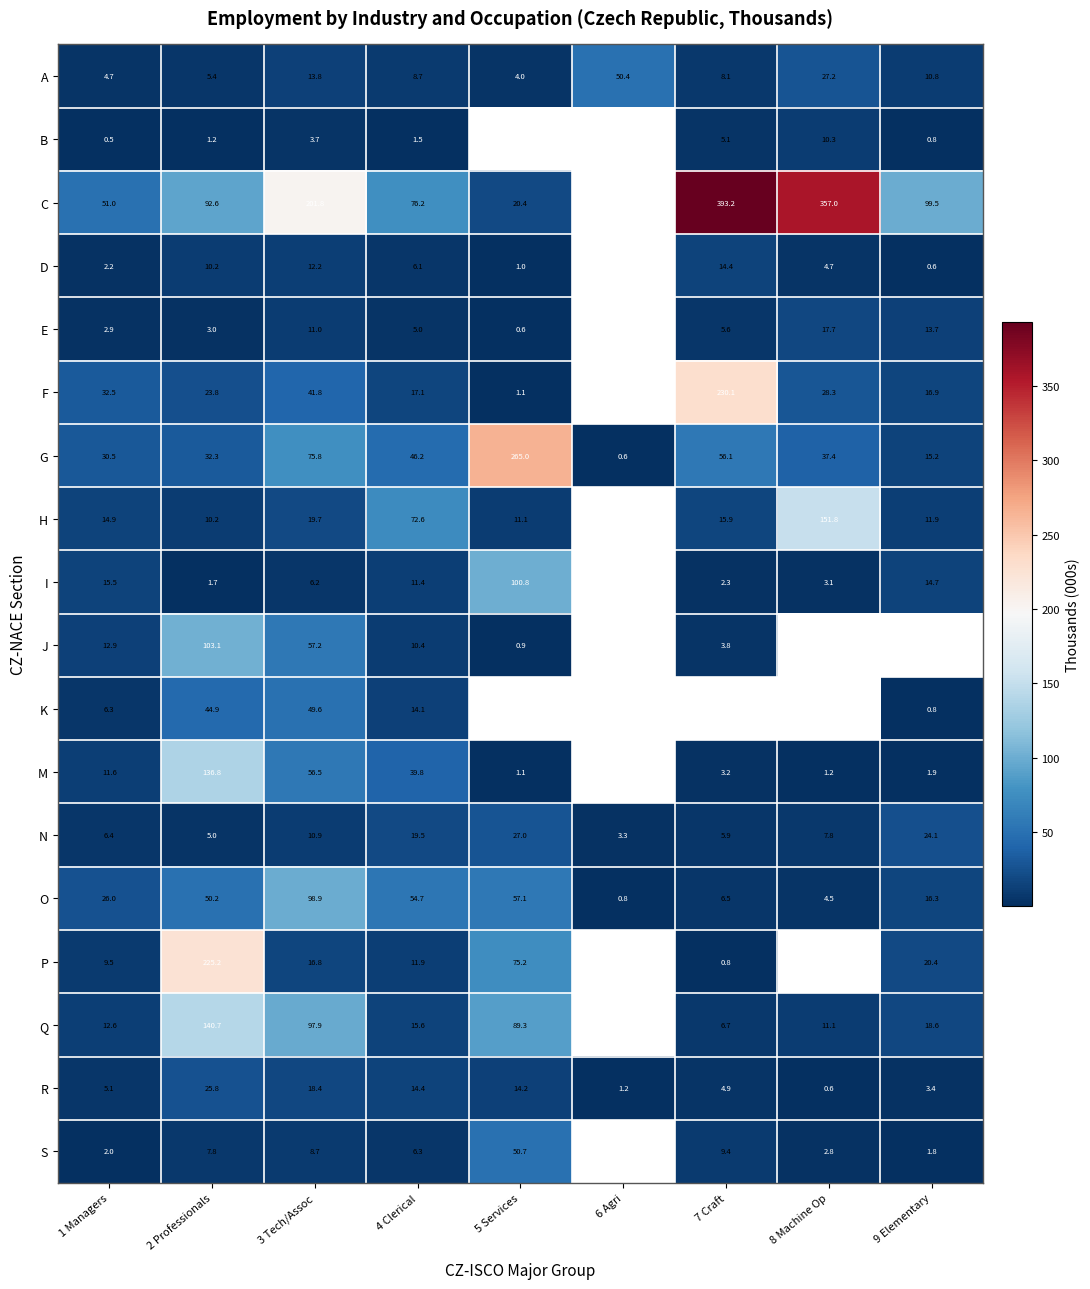

True or false: J has a value of 32.2 at 3 Tech/Assoc.

False